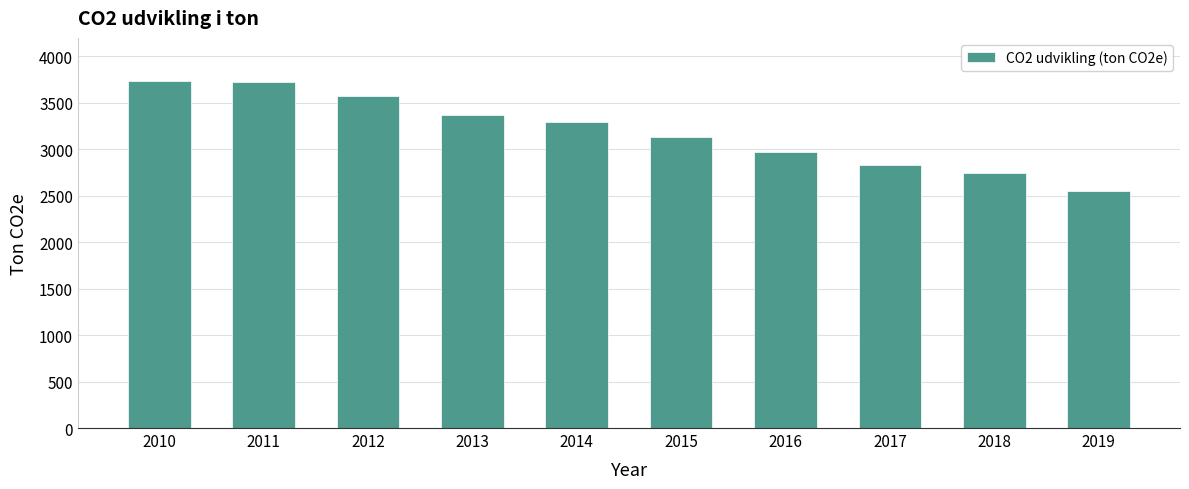

How many values are below 3297?

5